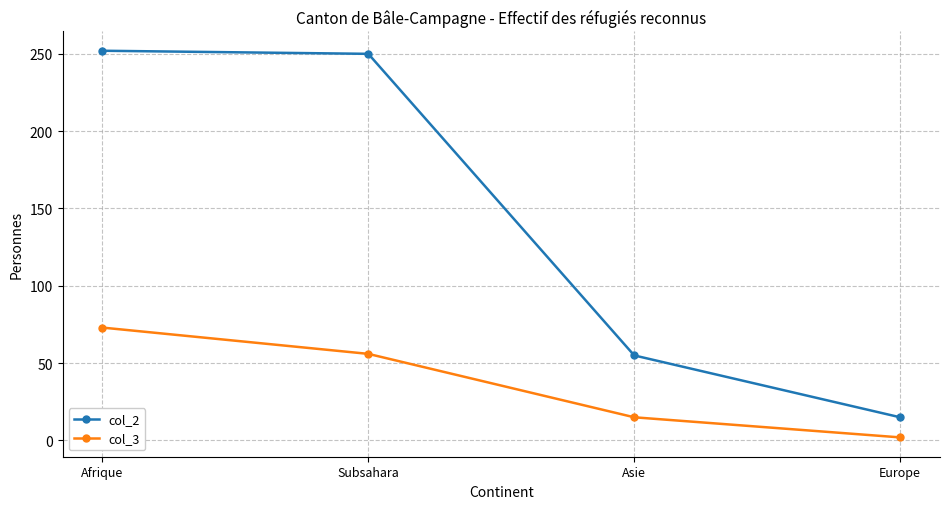

What is the value of the col_2 point at the 4th from the left?

15